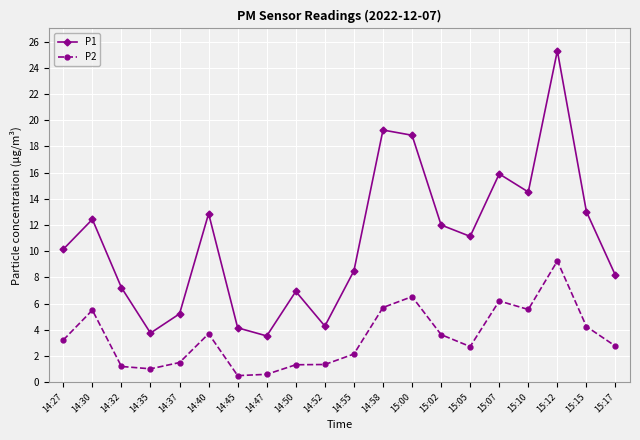

At how many categories does at least one series exceed 6?

15